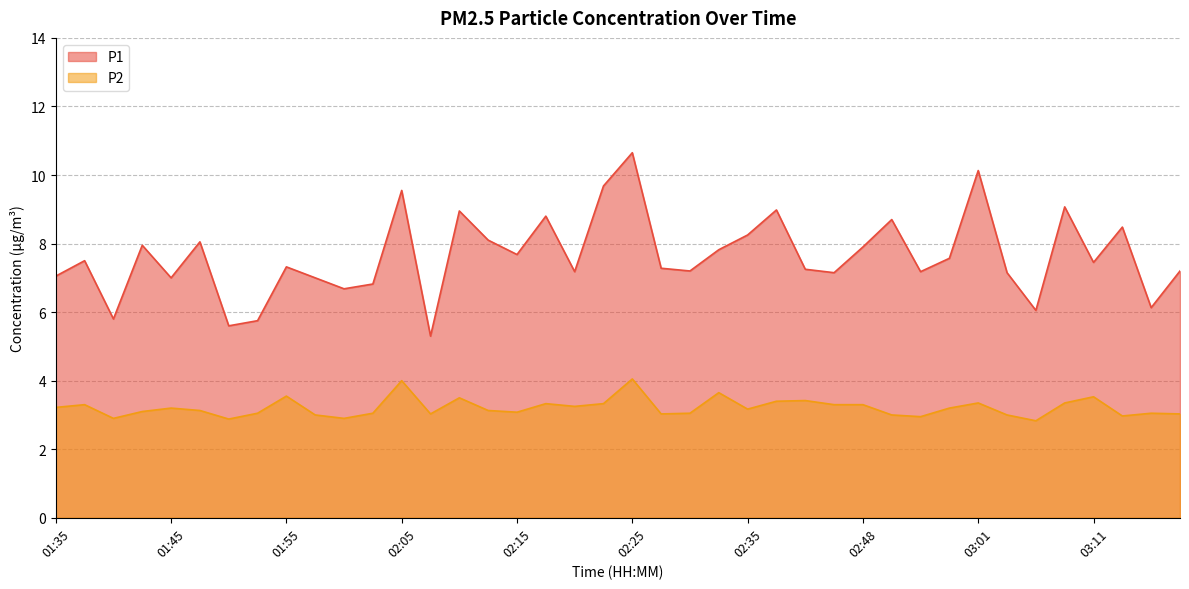

True or false: P1 and P2 intersect in this chart.

False